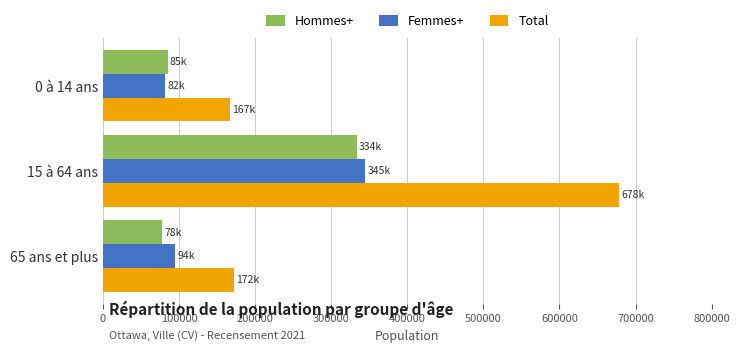

What is the difference between the second highest and minimum values in the Hommes+ series?

7120